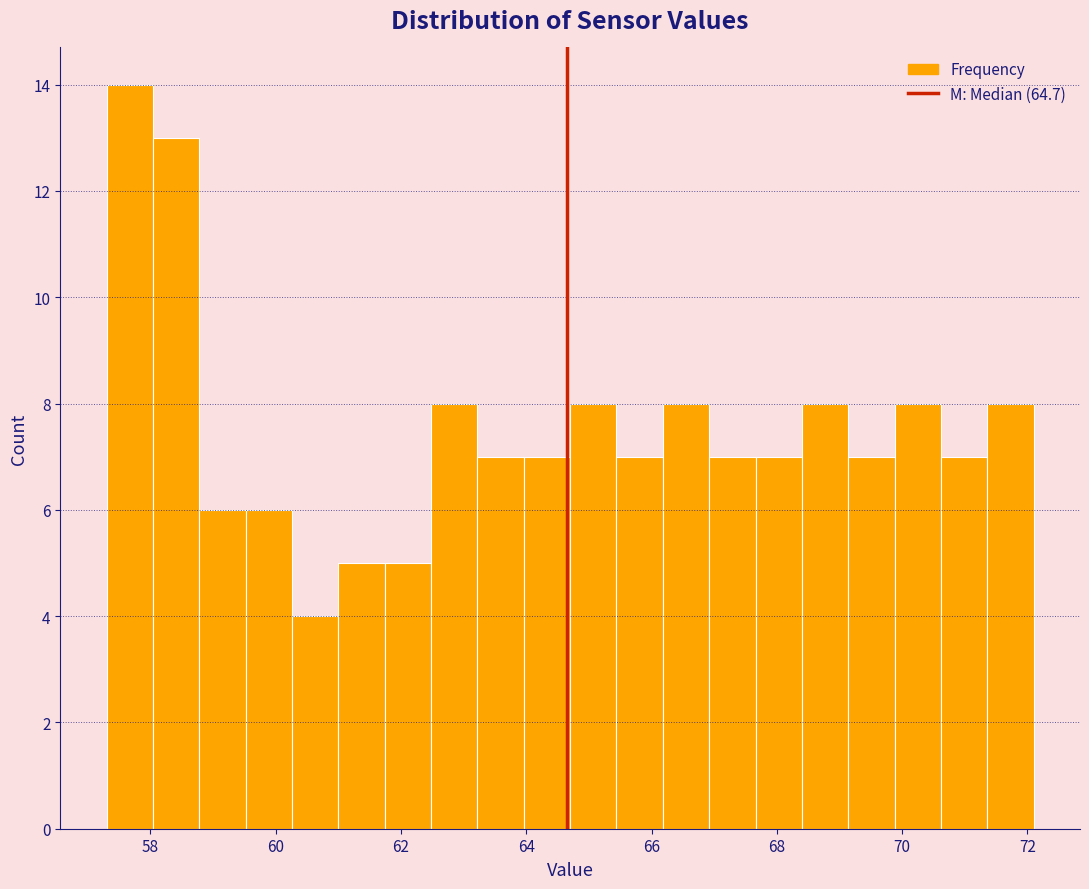

Read against the x-axis, roughly where is the centre of the tallest bar?

57.6